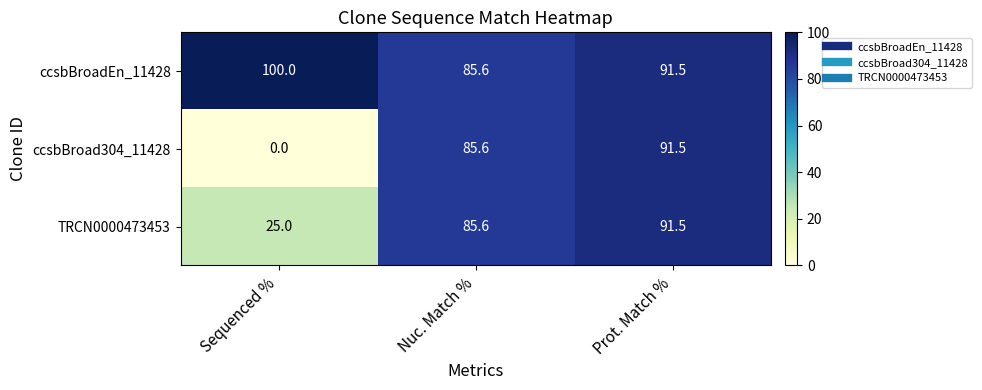

True or false: TRCN0000473453 has a value of 25.0 at Sequenced %.

True